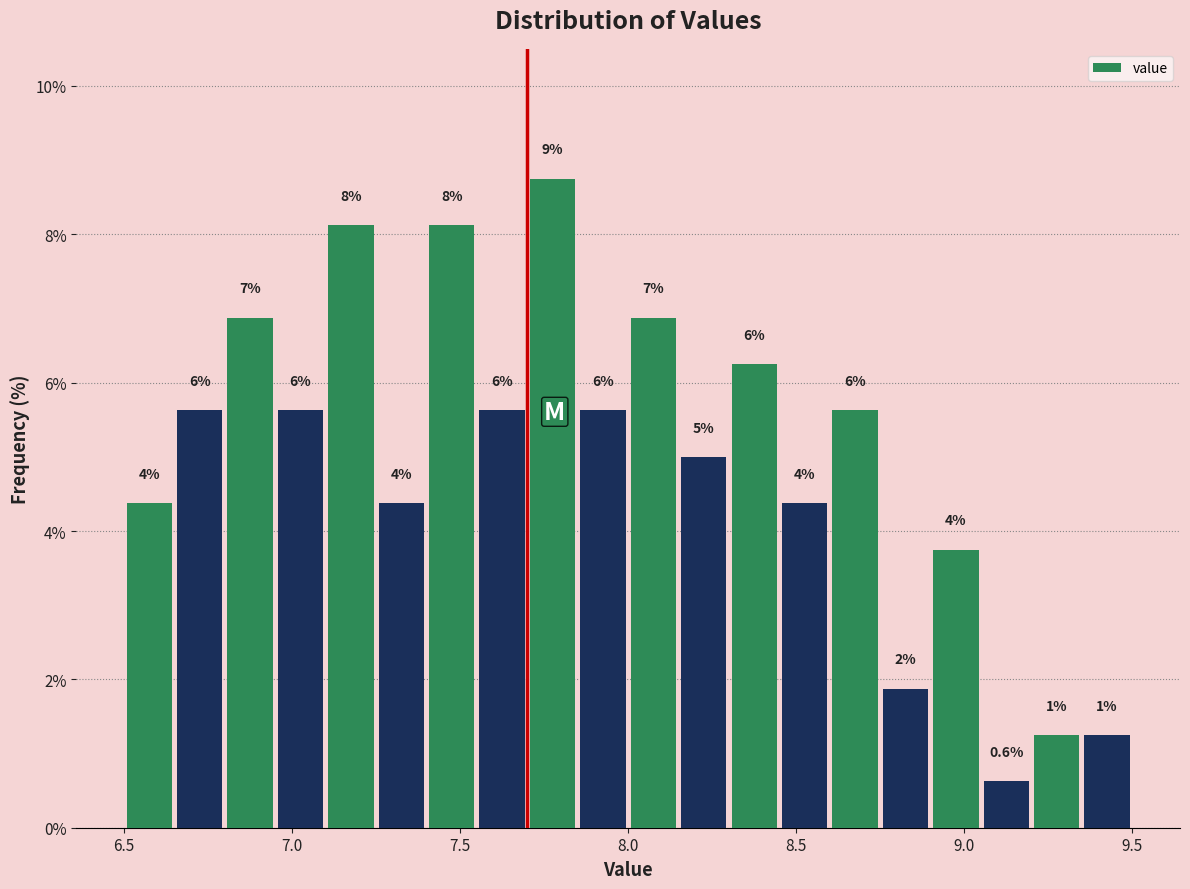

Around what value on the x-axis is the tallest bar? Give the approximate position of its centre, as read against the axis.

7.80